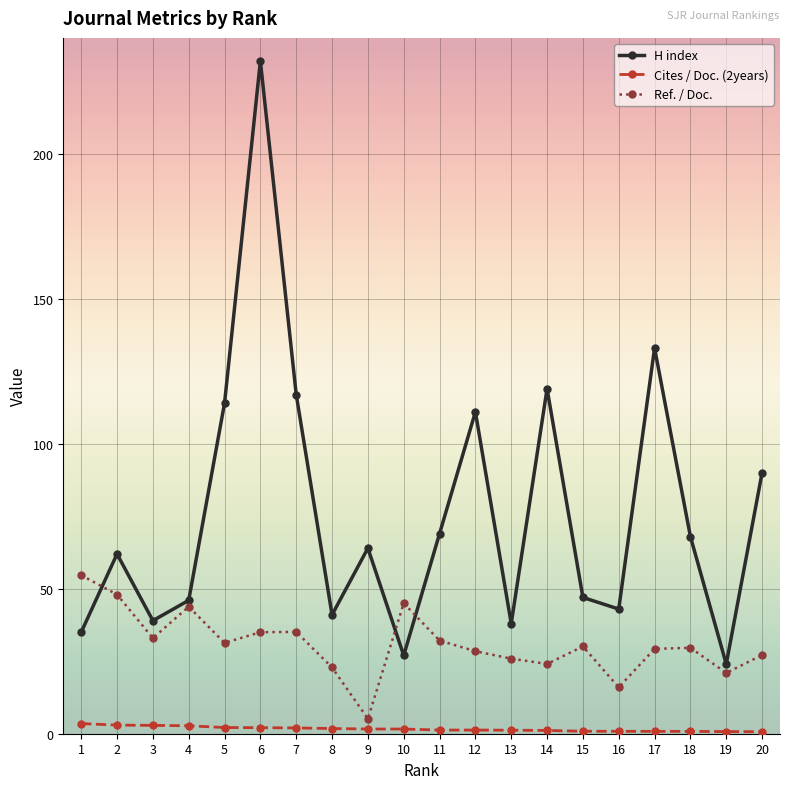

Which series changed the most between 8 and 12?

H index